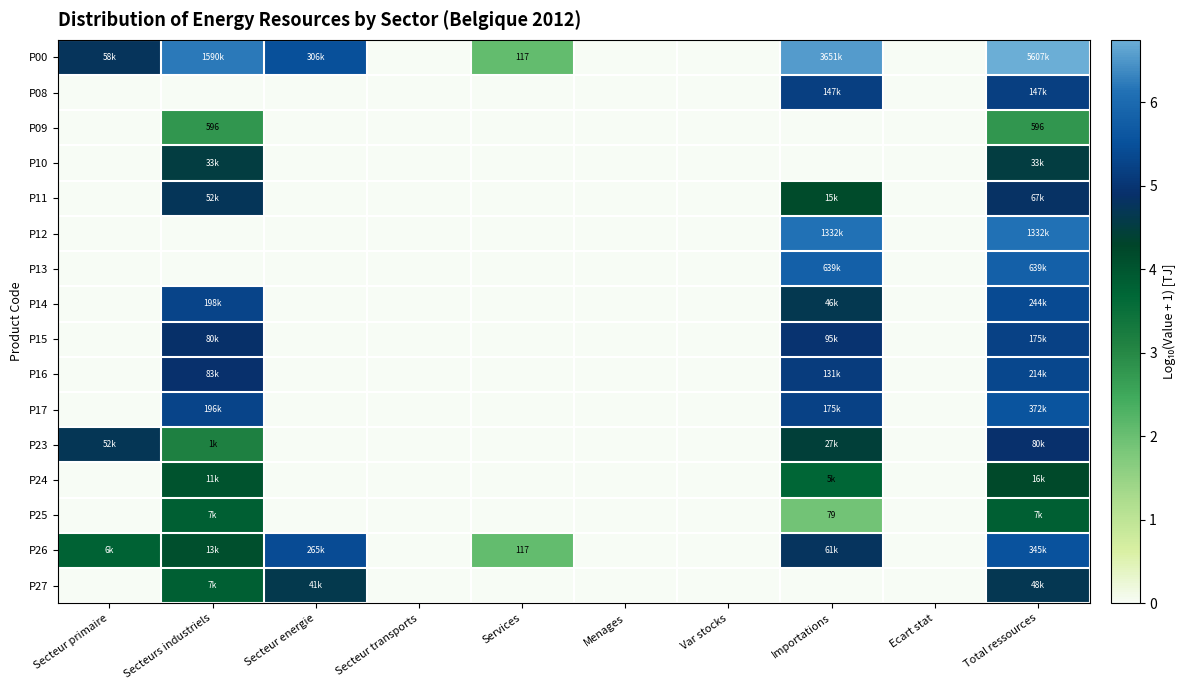

The P23 series shows 3.0 at Ecart stat. True or false?

False